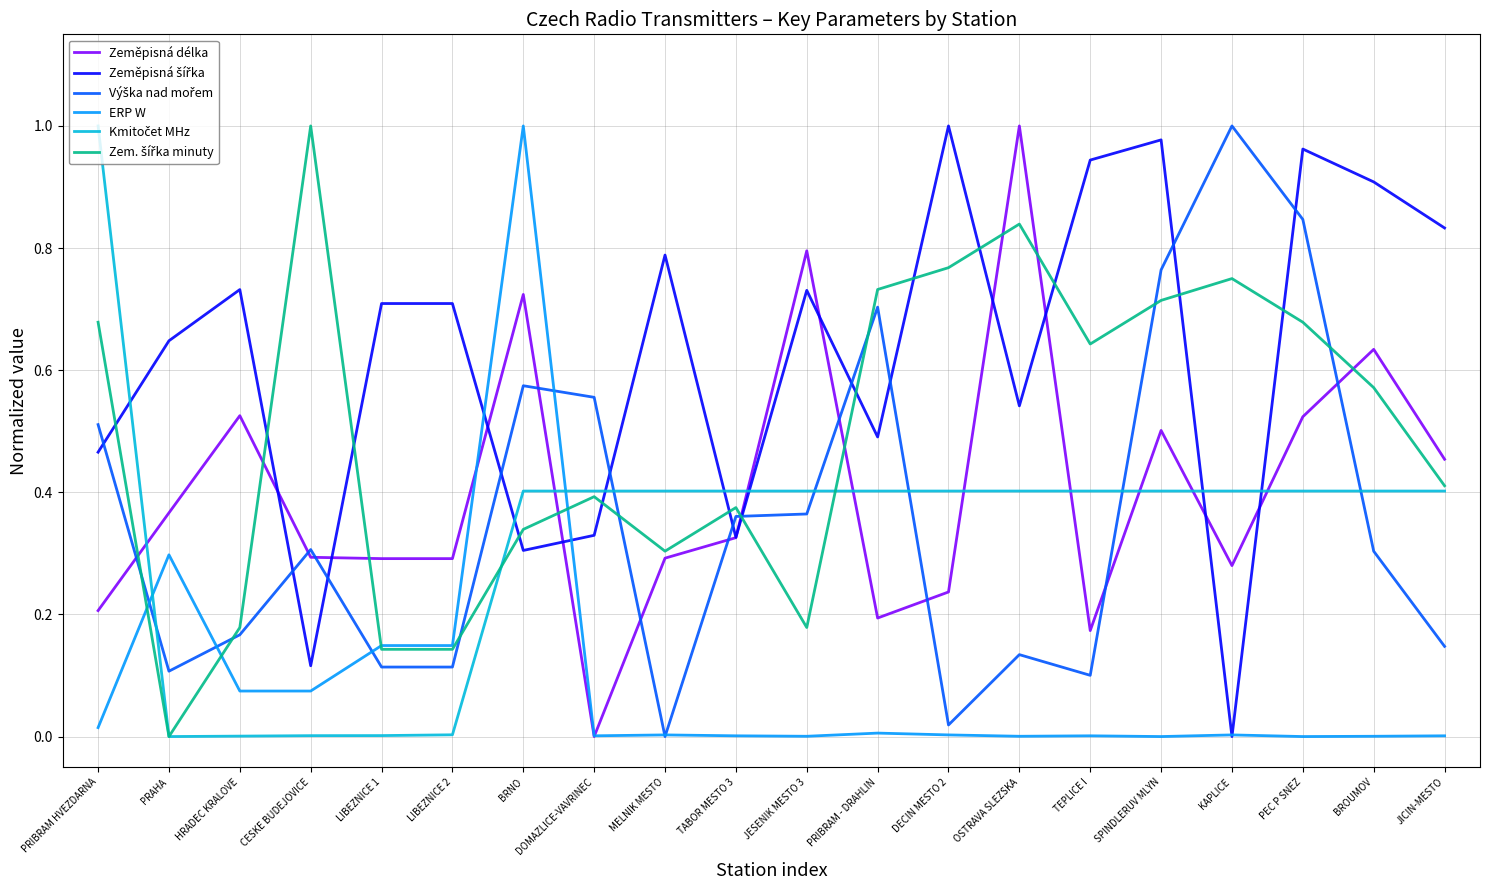

Is it true that Zeměpisná délka equals 0.3 at LIBEZNICE 1?

True